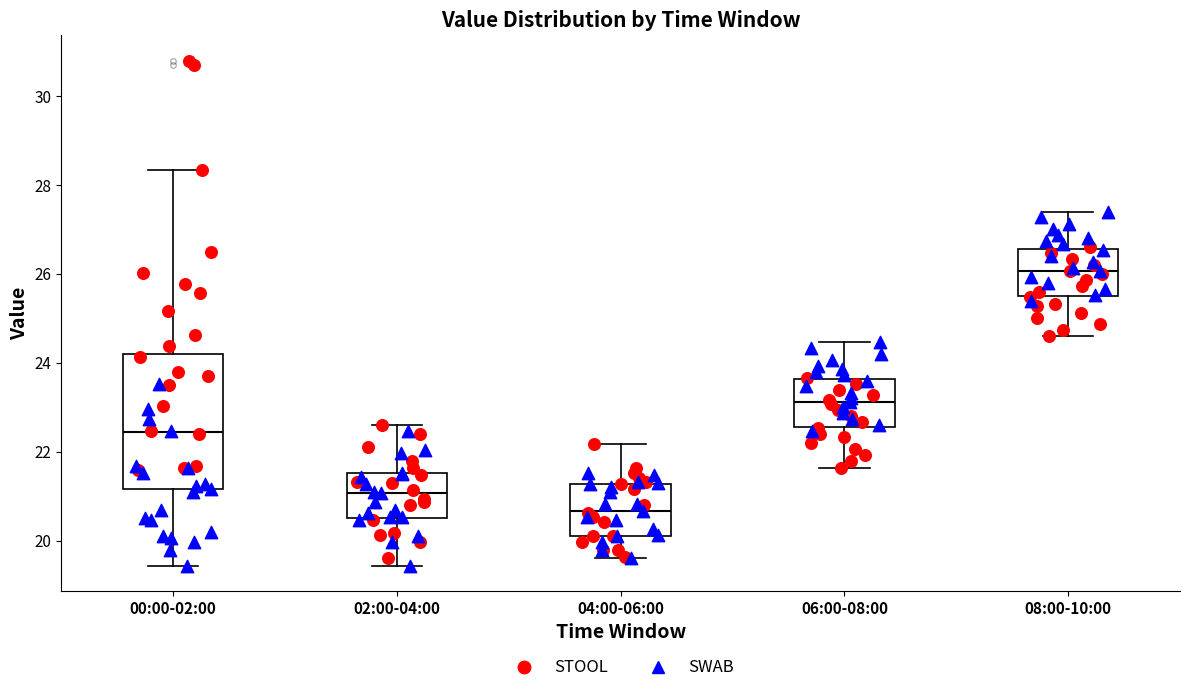

Where does the upper whisker of the box for 08:00-10:00 end on the y-axis? The values are not printed on the chart, so give them approximately, as read against the axis.

27.4